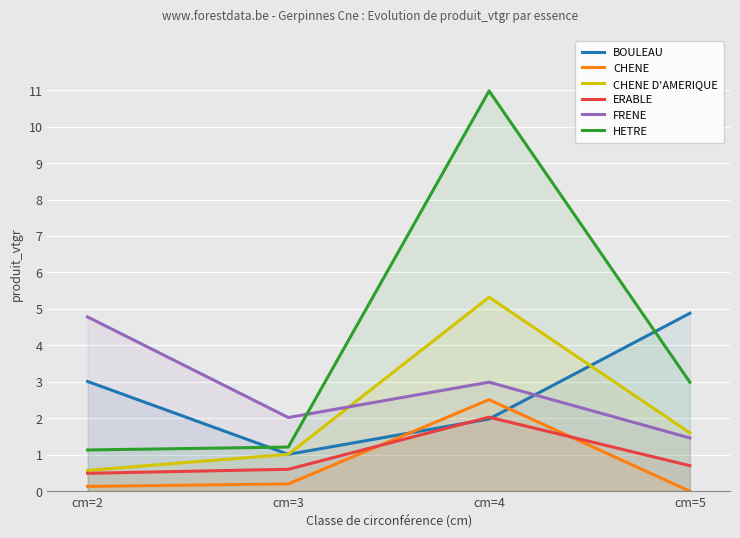

Is it true that HETRE equals 11.0 at cm=4?

True